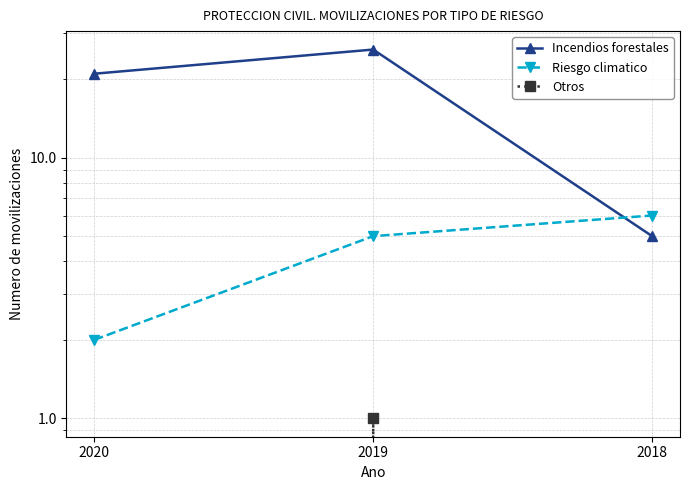

What is the difference between the highest and lowest values at 2018?

6